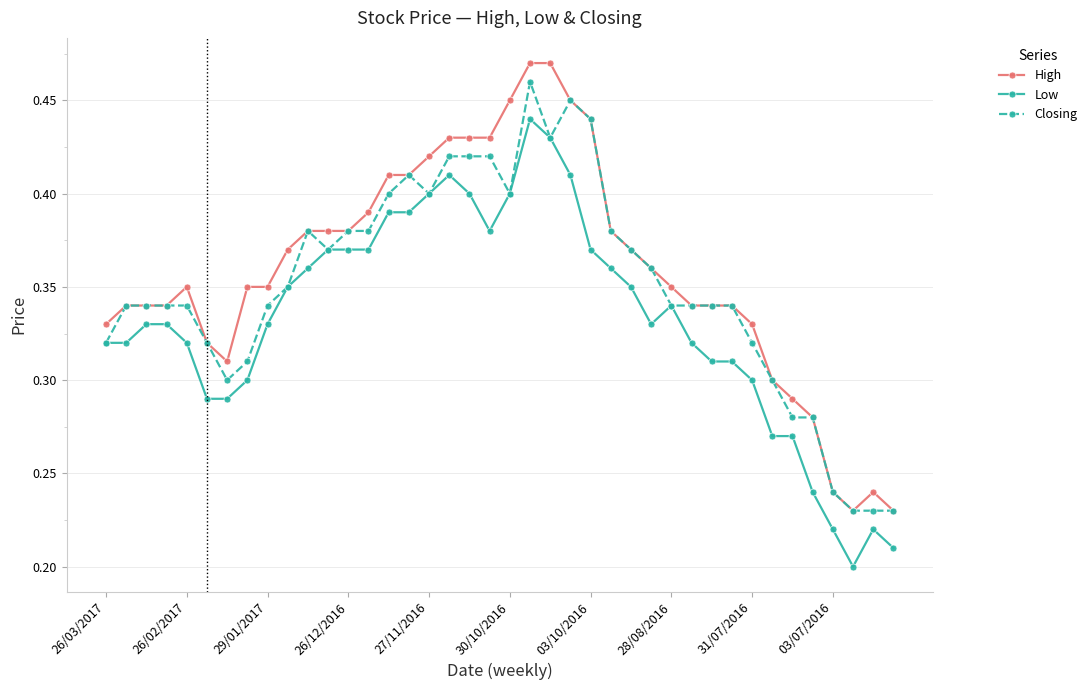

At how many categories does at least one series exceed 0?

40